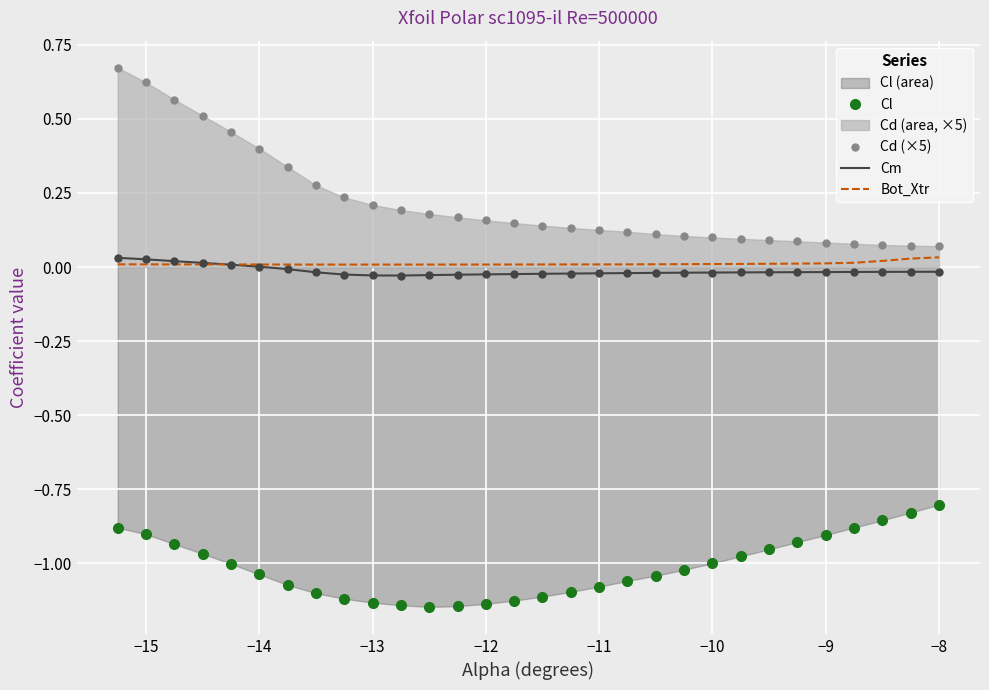

Which series contains the lowest Y value?

Cl